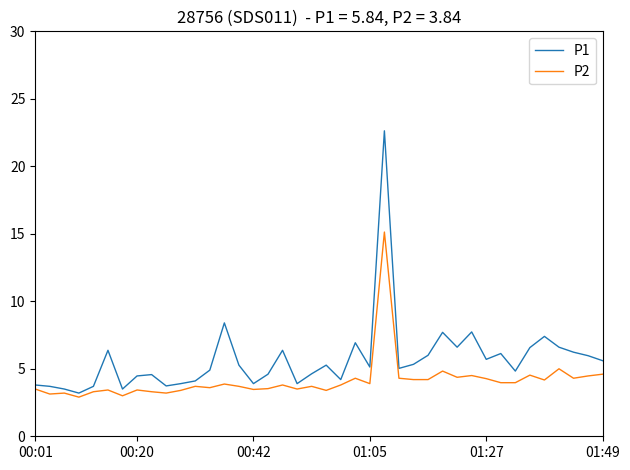

What is the sum of all P1 values?

228.1